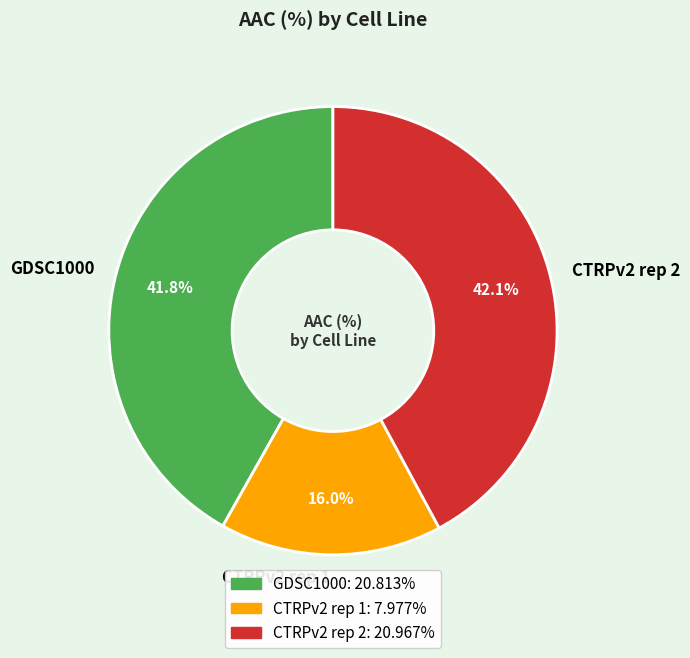

How much of the chart is everything except GDSC1000?

58.2%